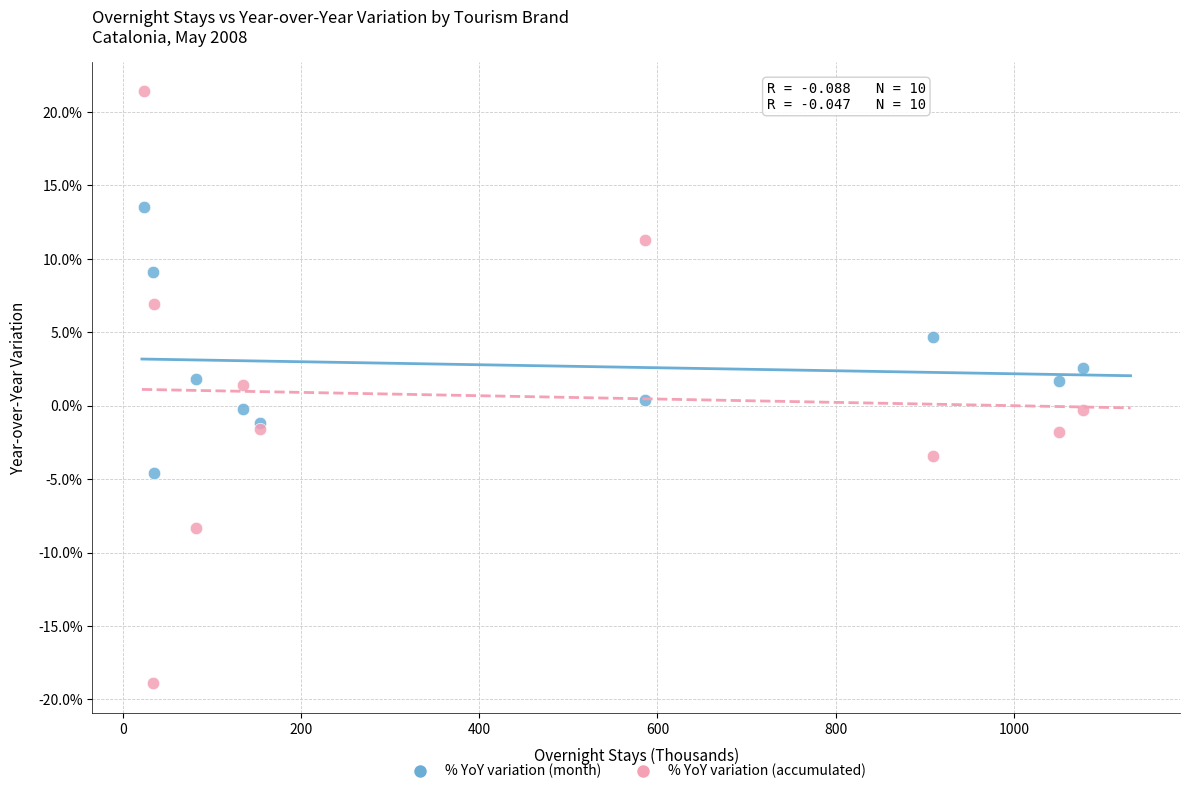

Which series has the largest Y range (max minus min)?

% YoY variation (accumulated)